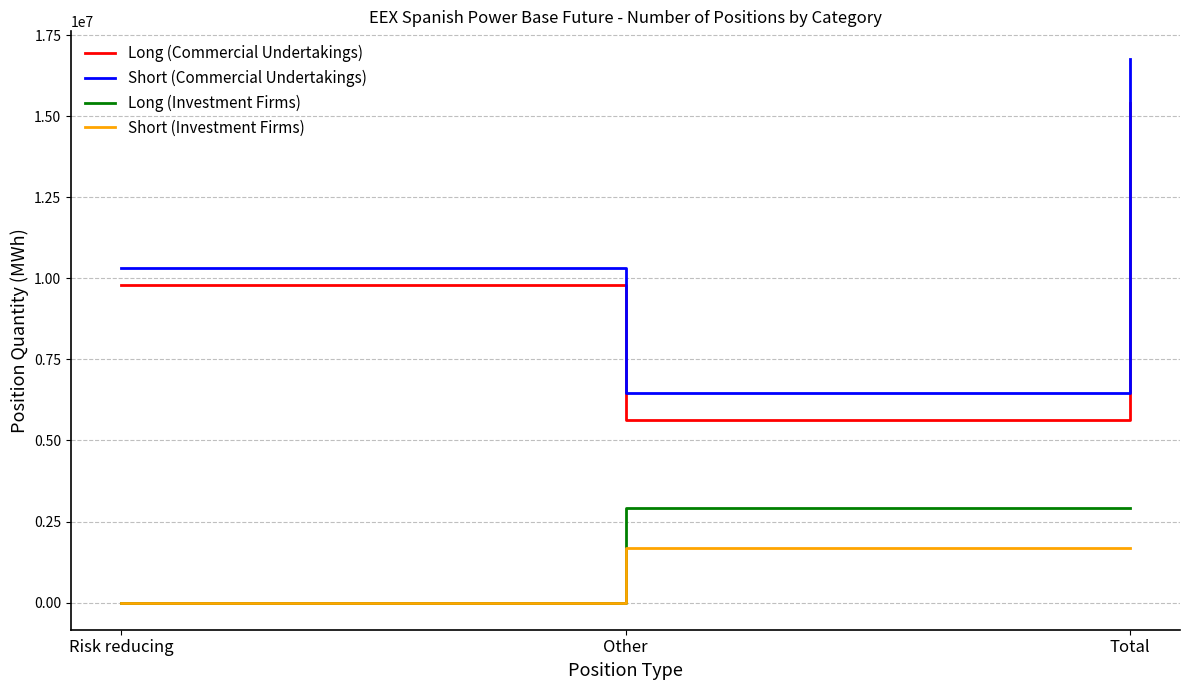

What is the total value across all series at Total?

36785606